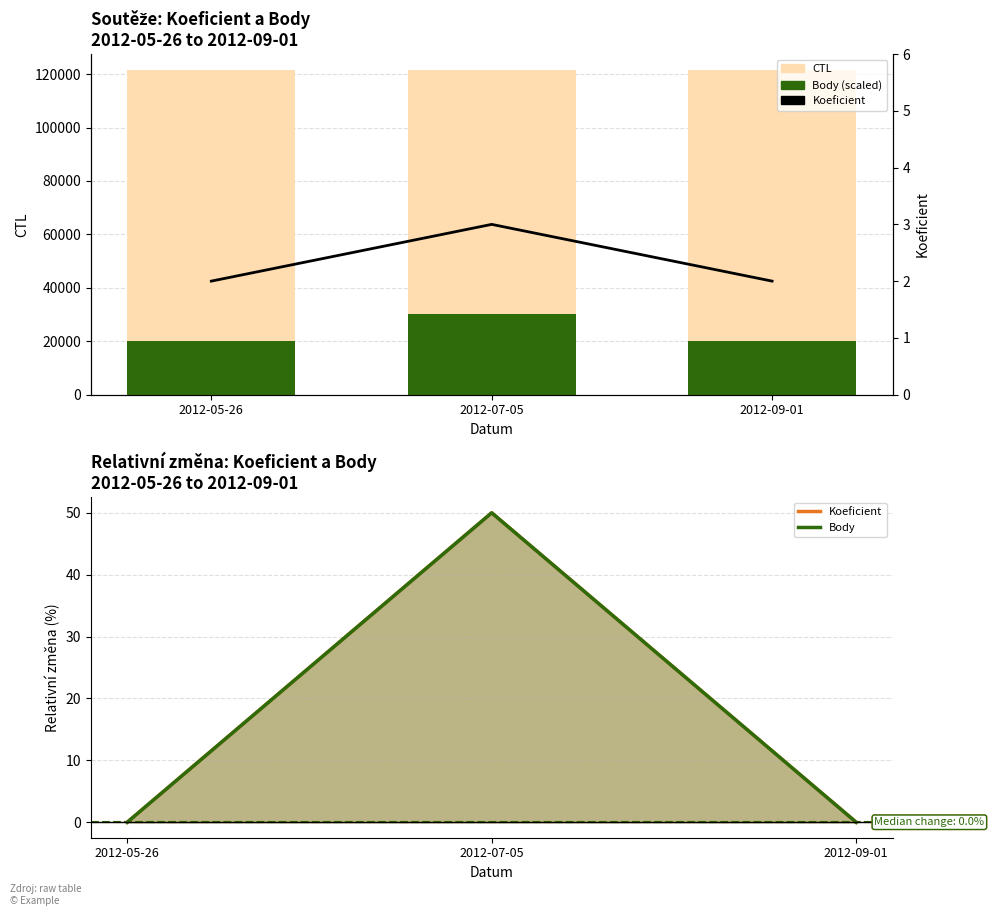

What is the lowest value of the CTL series?

121406